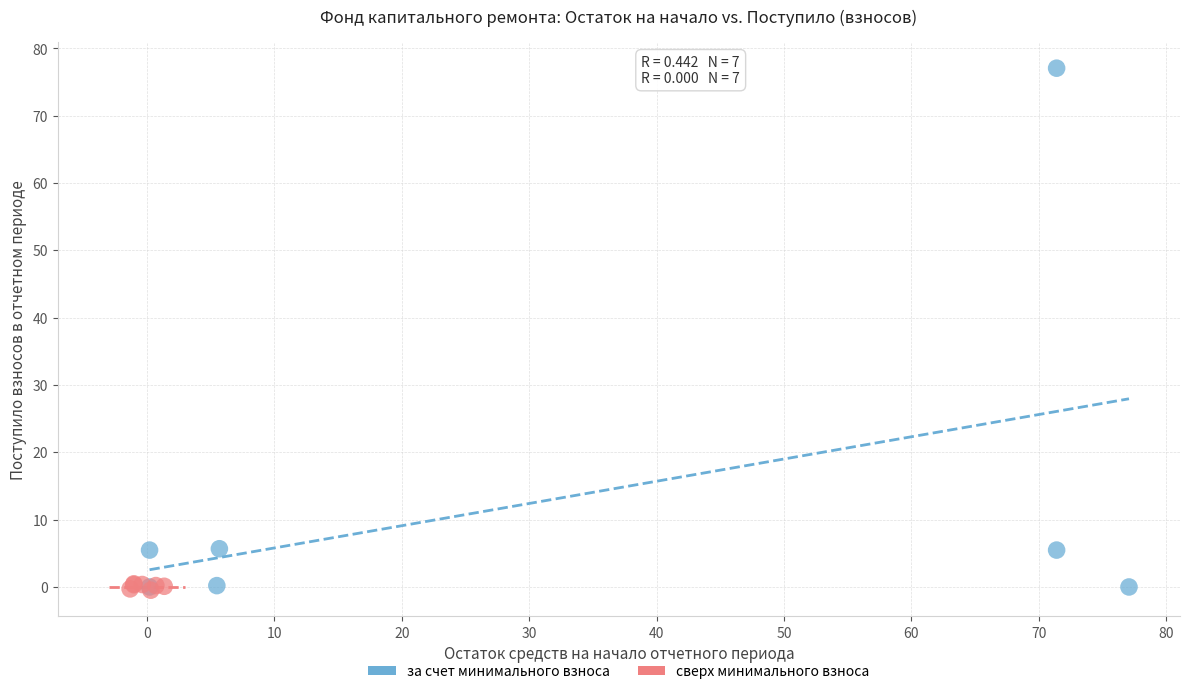

What are all the series names shown in the legend?

за счет минимального взноса, сверх минимального взноса